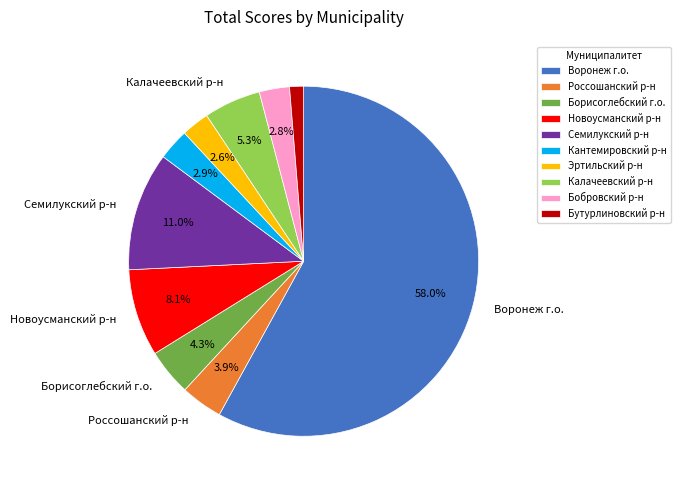

Is there a majority slice in this chart?

Yes